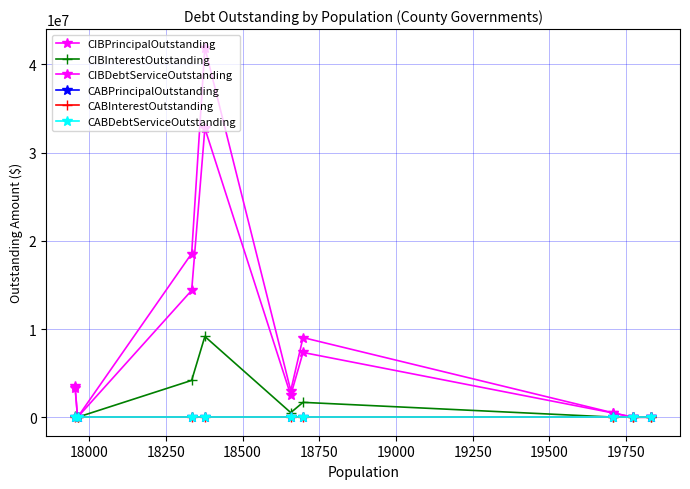

True or false: CABPrincipalOutstanding and CIBInterestOutstanding intersect in this chart.

False